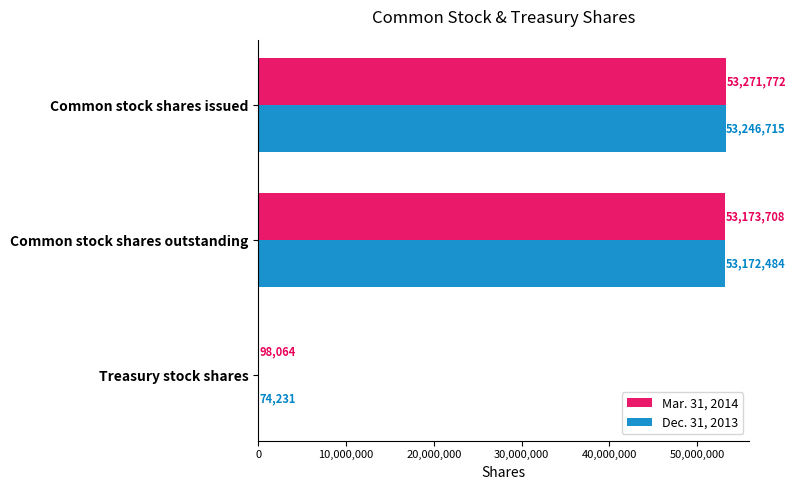

The Dec. 31, 2013 series shows 36401284 at Common stock shares outstanding. True or false?

False